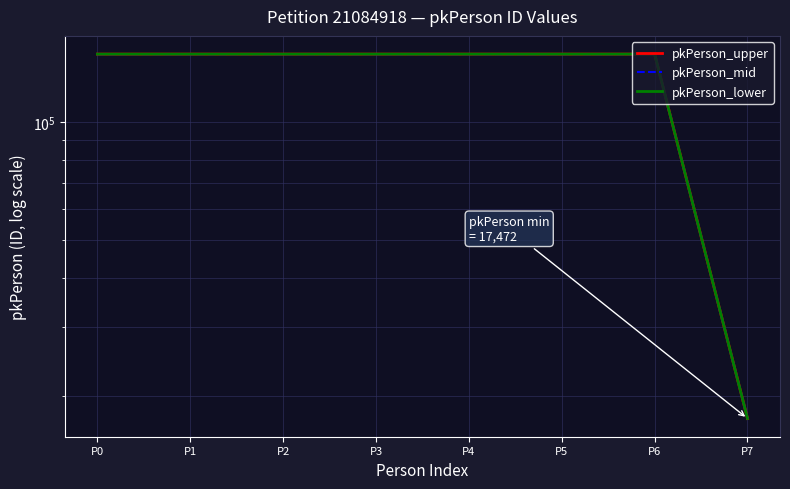

Between P2 and P5, which is larger?

P5